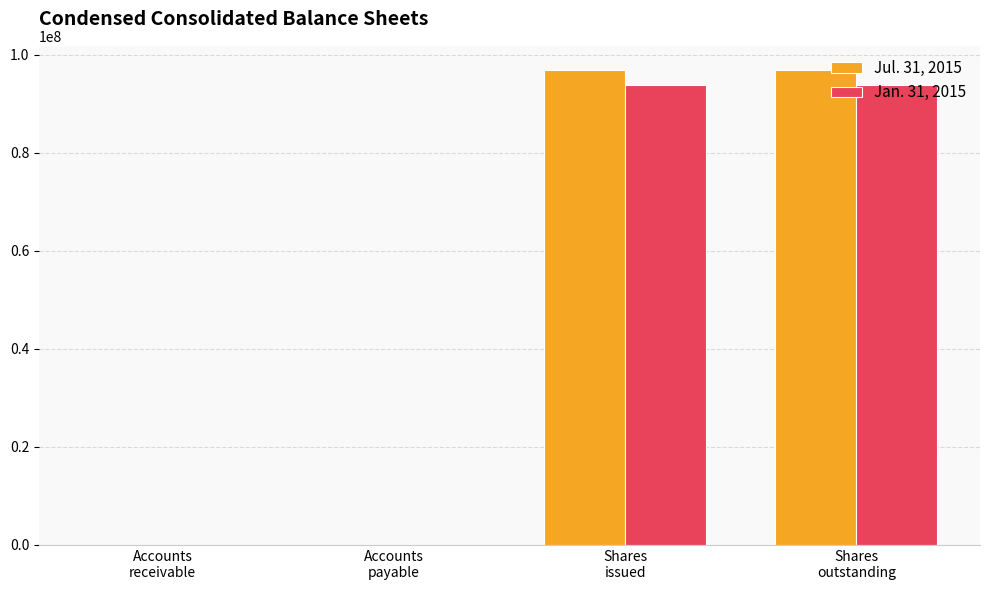

What is the maximum value shown in the chart?

96999000